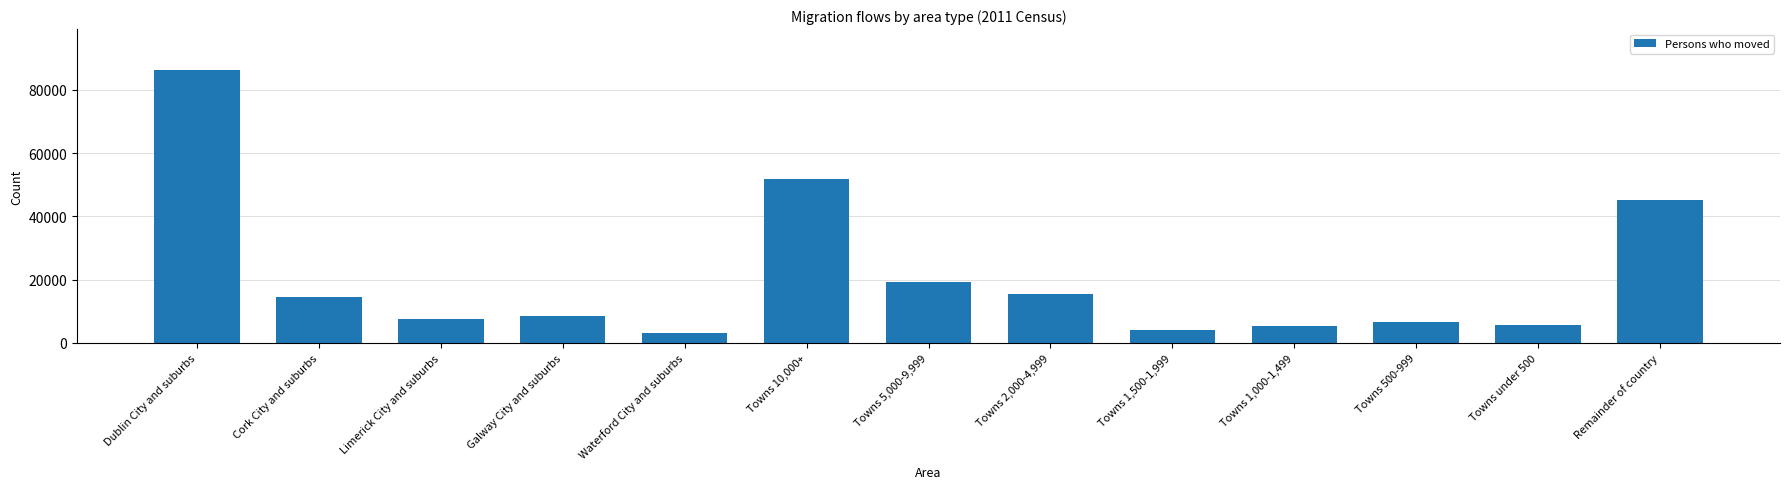

Which category has the highest value across all series?

Dublin City and suburbs